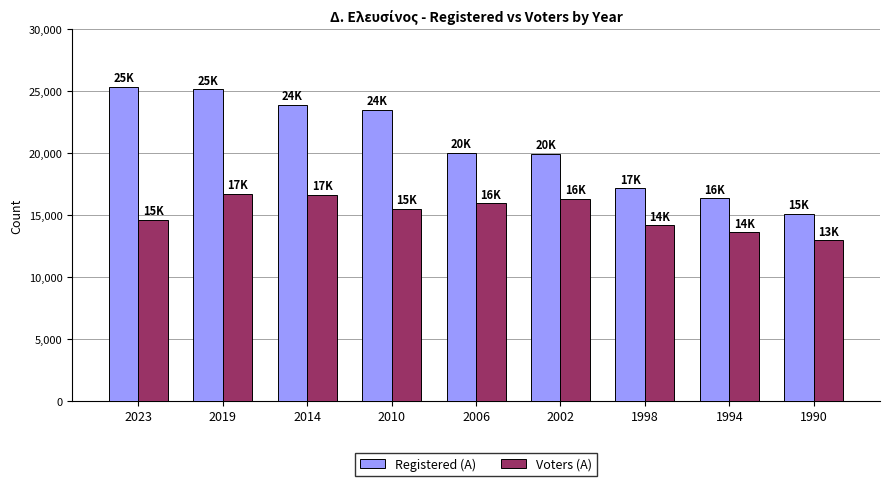

At how many categories does at least one series exceed 19581?

6